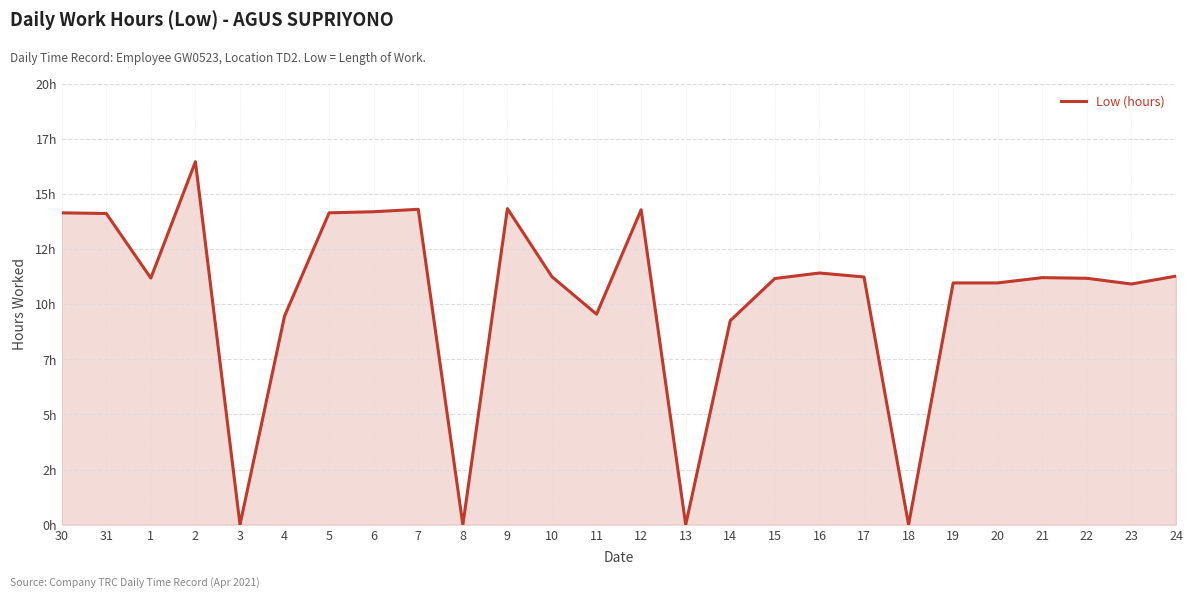

Between 18 and 3, which is larger?

18